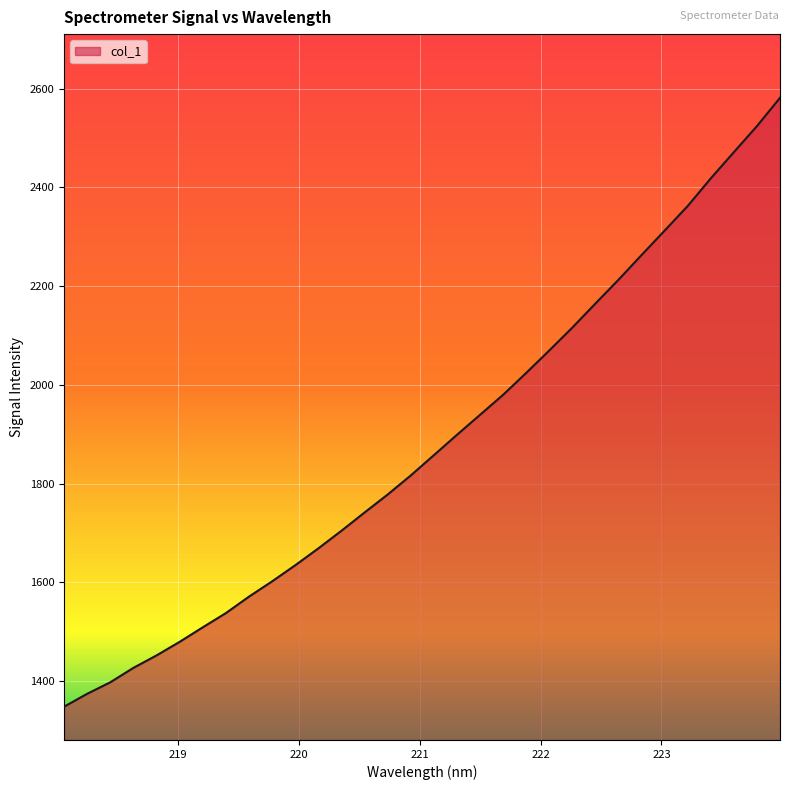

Reading left to right, extract all data points from this chart.

1347.7	1373.9	1397.2	1426.5	1451.6	1479.2	1508.6	1537.5	1570.8	1601.7	1634.3	1668.5	1704.2	1741.2	1777.7	1816.3	1857.4	1898.6	1939.2	1979.8	2024.1	2069.6	2116.1	2164.8	2213.1	2263.1	2312.7	2362.5	2418.6	2471.6	2524.3	2581.8